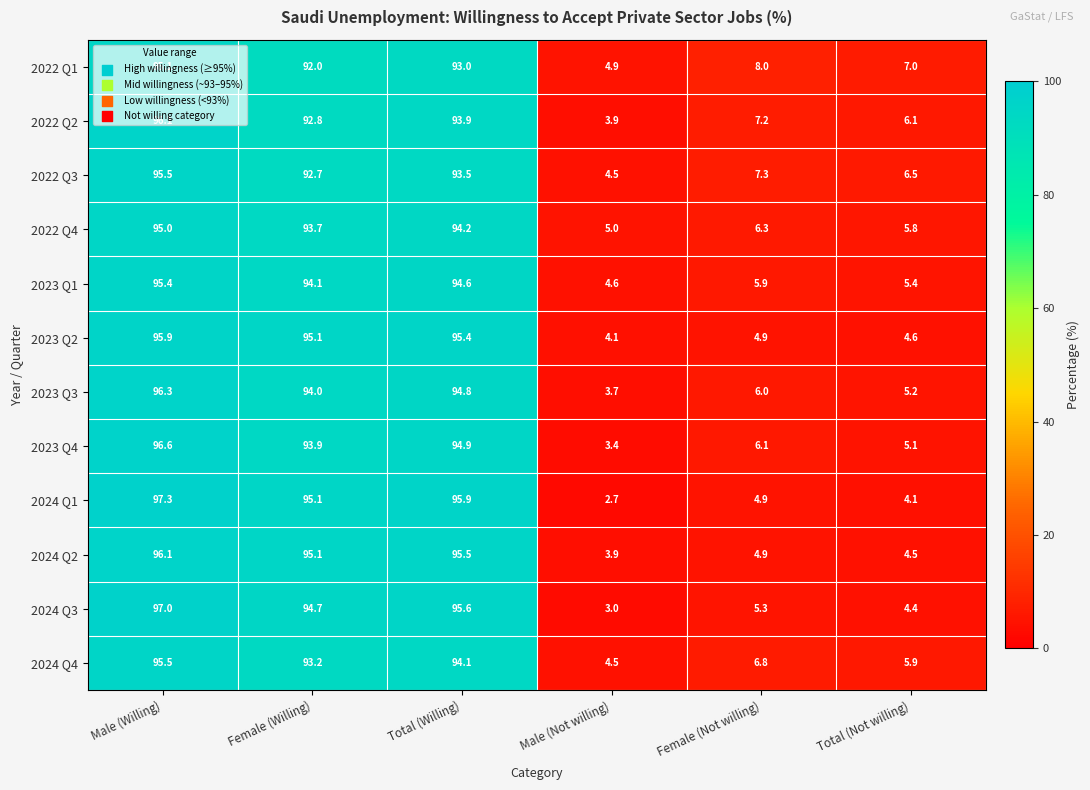

How many values in the 2024 Q4 series exceed 93?

3